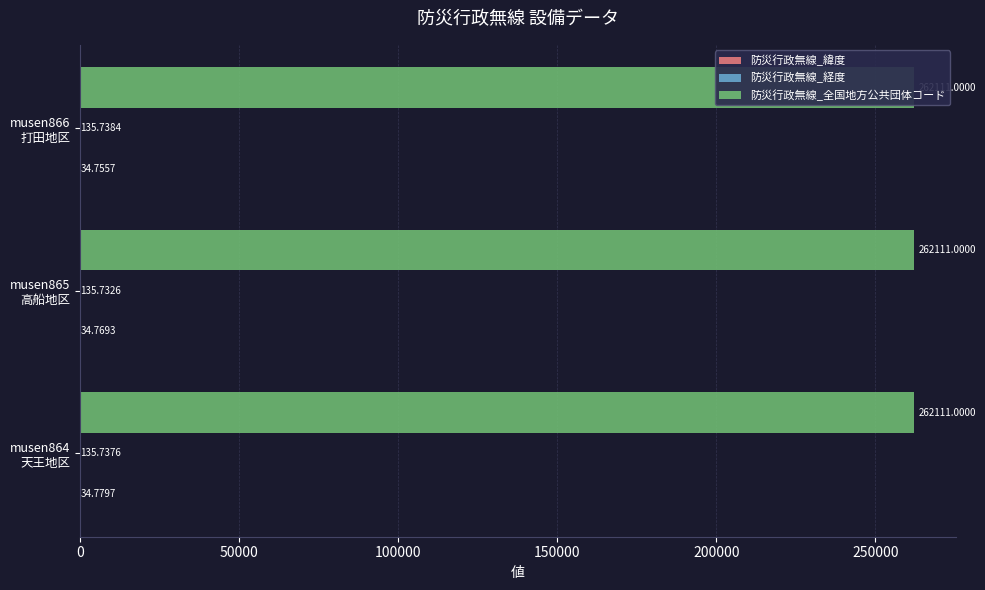

What is the value of the 防災行政無線_緯度 bar at the 1st from the left?

34.8